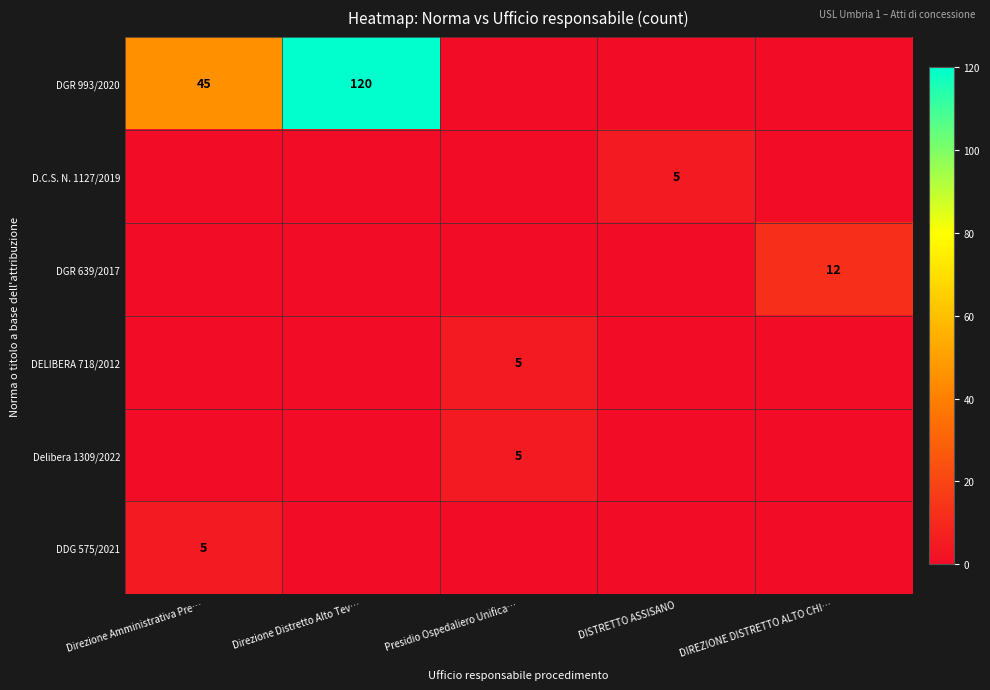

Is it true that DDG 575/2021 equals 2 at Direzione Amministrativa Pre…?

False